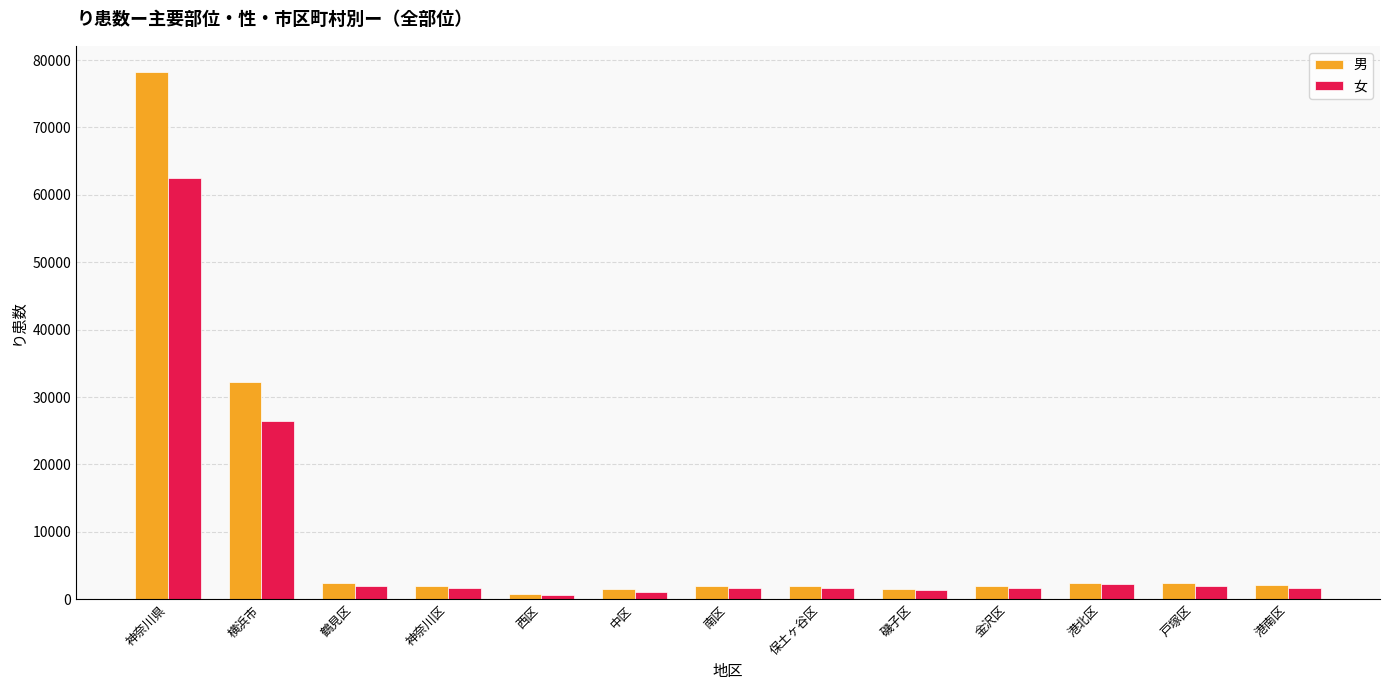

At which label does 男 reach its peak?

神奈川県